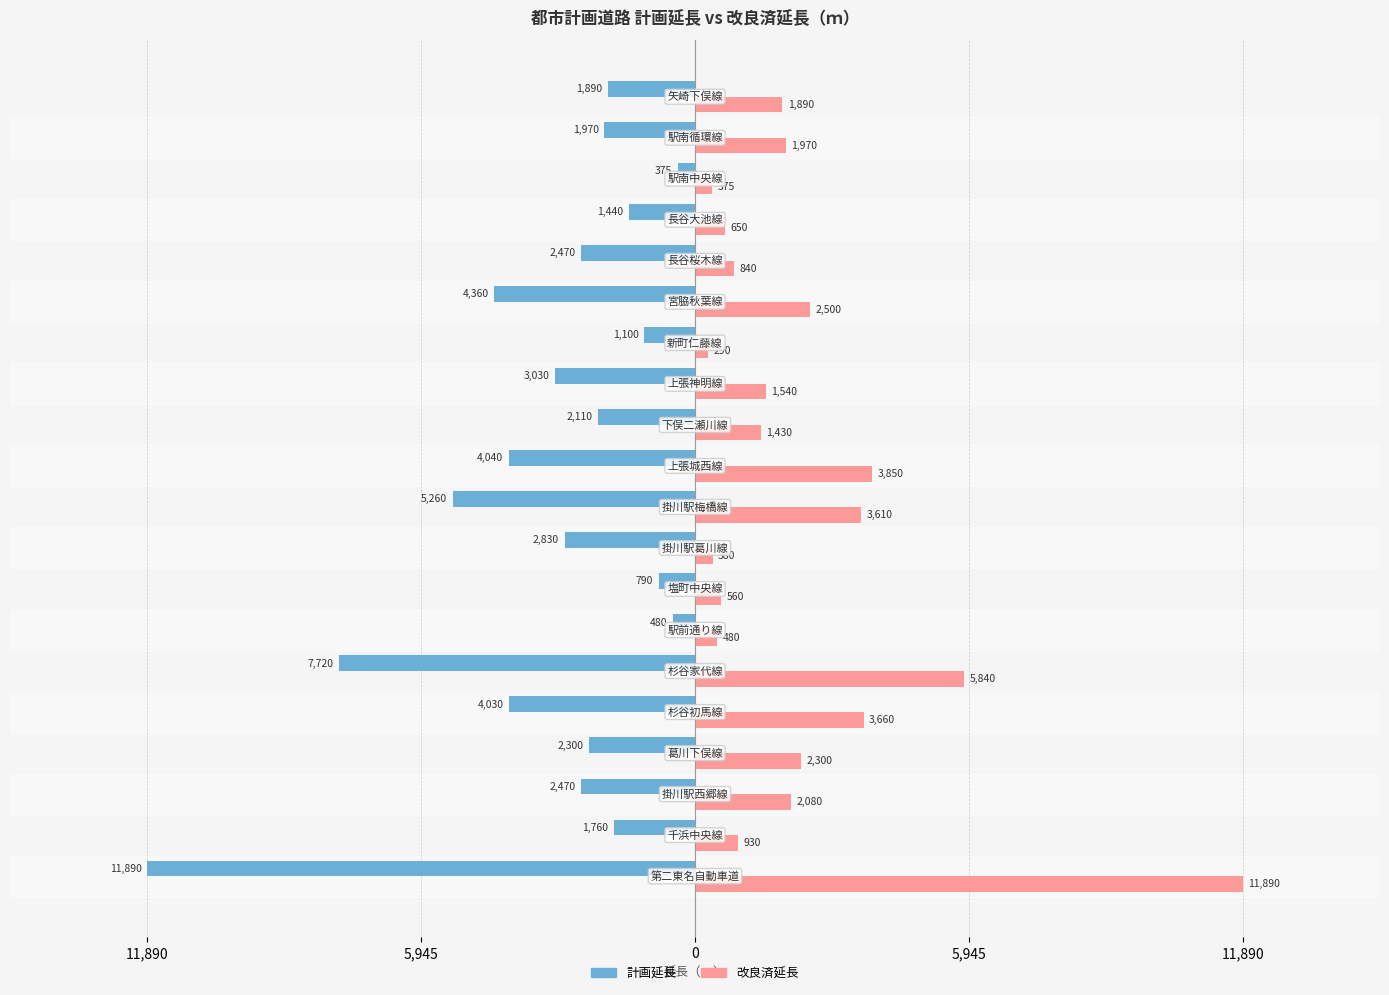

True or false: 改良済延長 has a value of 3529 at 5,945.

False